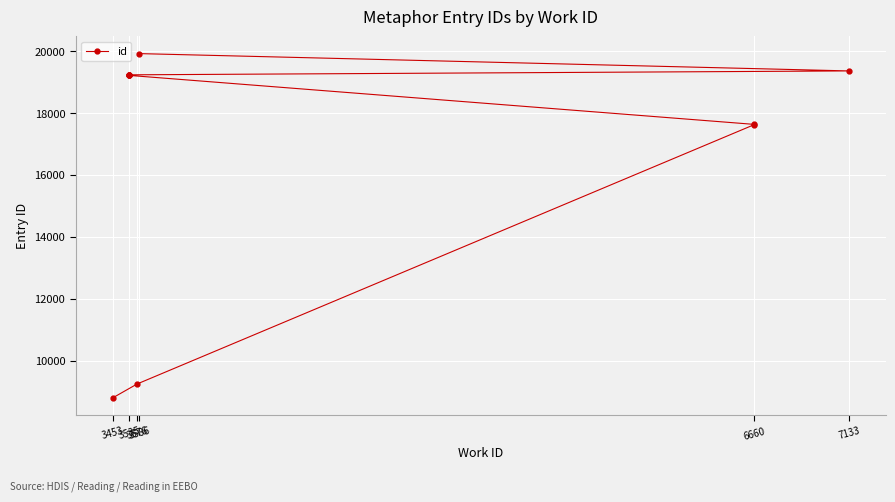

How many values exceed 19225?

4